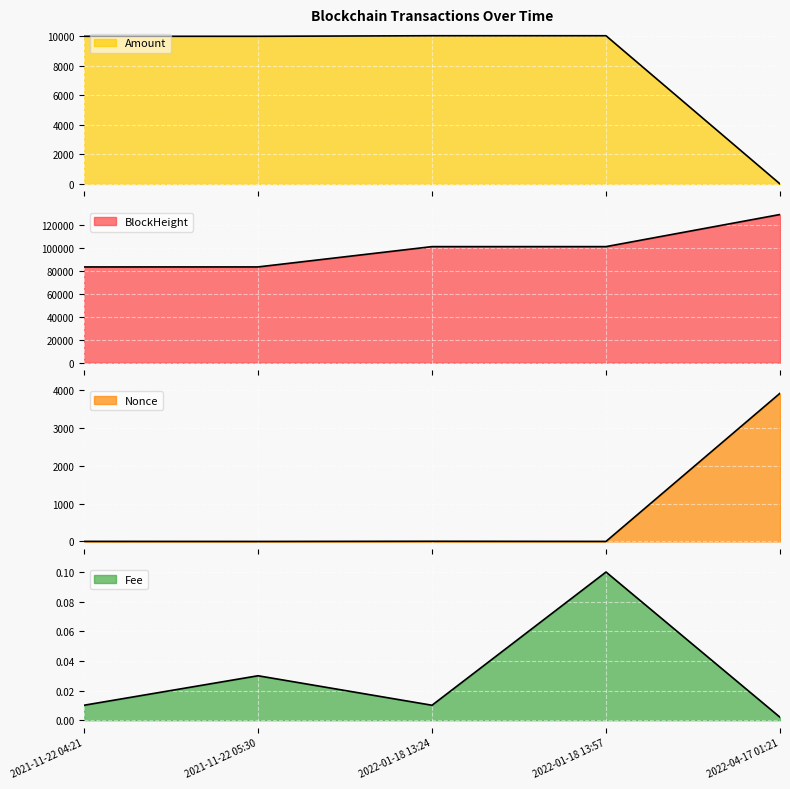

Reading left to right, what are all the values shown in this chart?

BlockHeight: 2021-11-22 04:21=83183.0	2021-11-22 05:30=83201.0	2022-01-18 13:24=100840.0	2022-01-18 13:57=100845.0	2022-04-17 01:21=128744.0
Nonce: 2021-11-22 04:21=2.0	2021-11-22 05:30=0.0	2022-01-18 13:24=5.0	2022-01-18 13:57=1.0	2022-04-17 01:21=3909.0
Amount: 2021-11-22 04:21=10000.0	2021-11-22 05:30=9999.0	2022-01-18 13:24=10036.4	2022-01-18 13:57=10036.3	2022-04-17 01:21=0.0
Fee: 2021-11-22 04:21=0.0	2021-11-22 05:30=0.0	2022-01-18 13:24=0.0	2022-01-18 13:57=0.1	2022-04-17 01:21=0.0